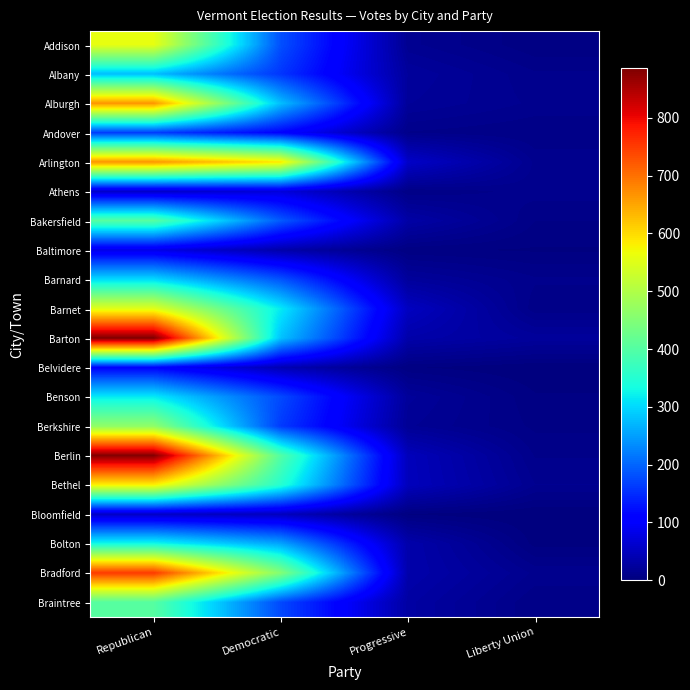

At which category is the sum across all series the highest?

Republican